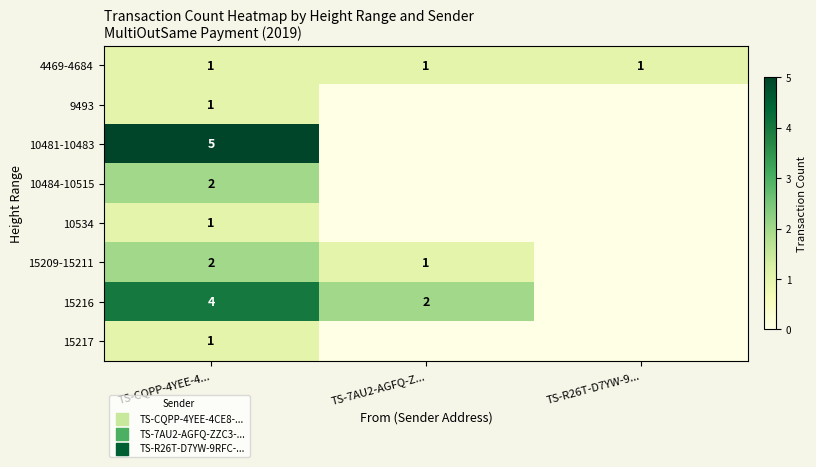

At which category is the sum across all series the highest?

TS-CQPP-4YEE-4...